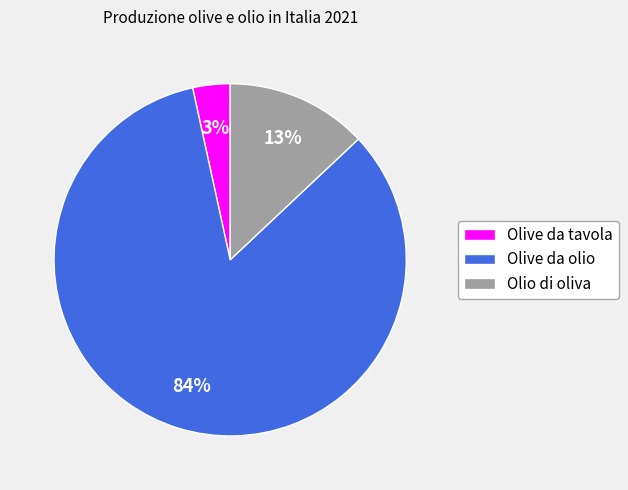

To the nearest percent, what is the difference between the Olio di oliva and Olive da tavola slice percentages?

10%